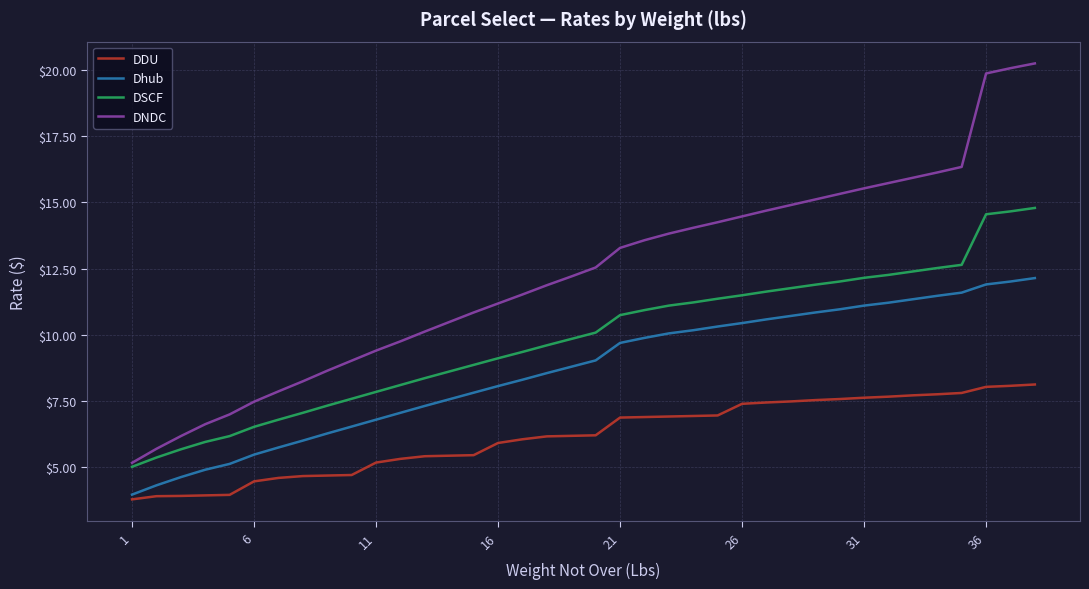

Does the chart have visible grid lines?

Yes